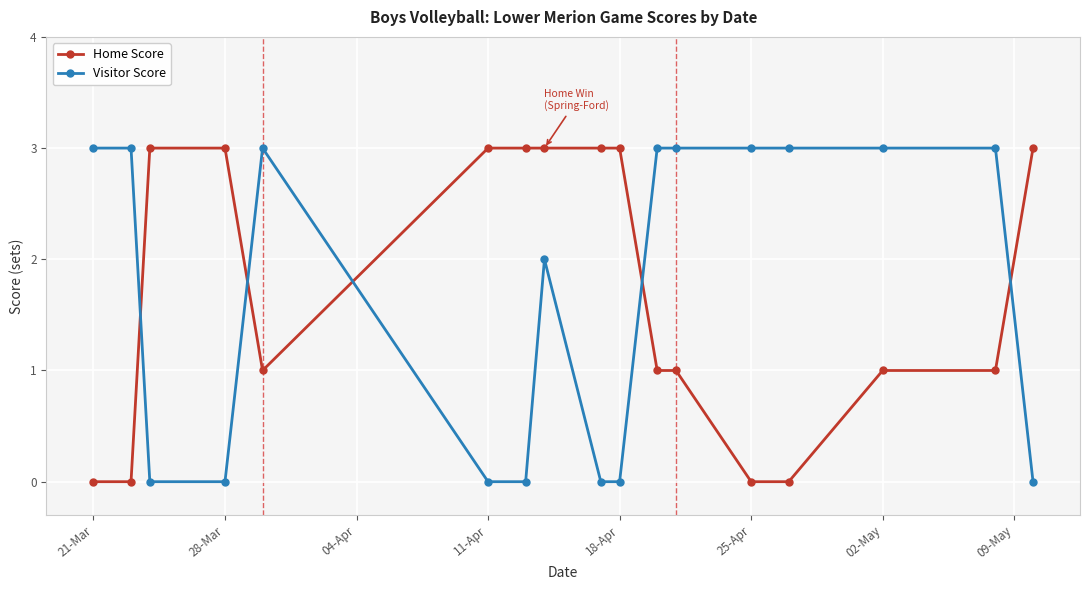

What is the sum of all Home Score values?

29